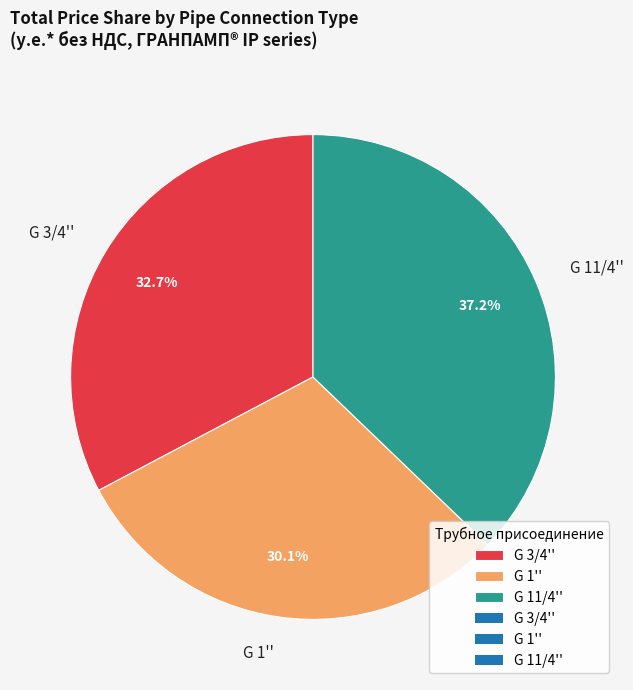

What percentage do G 3/4'' and G 11/4'' together represent?

69.9%